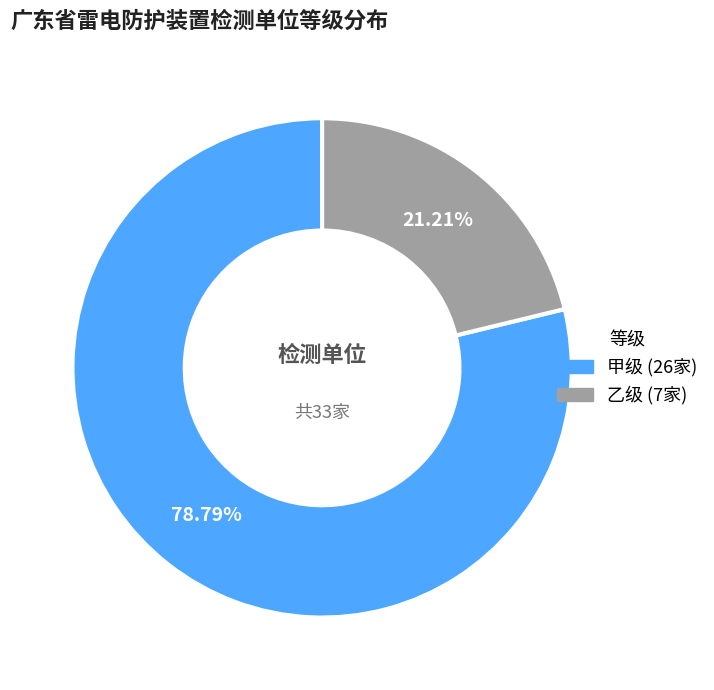

What percentage is the 乙级 slice, to the nearest percent?

21%